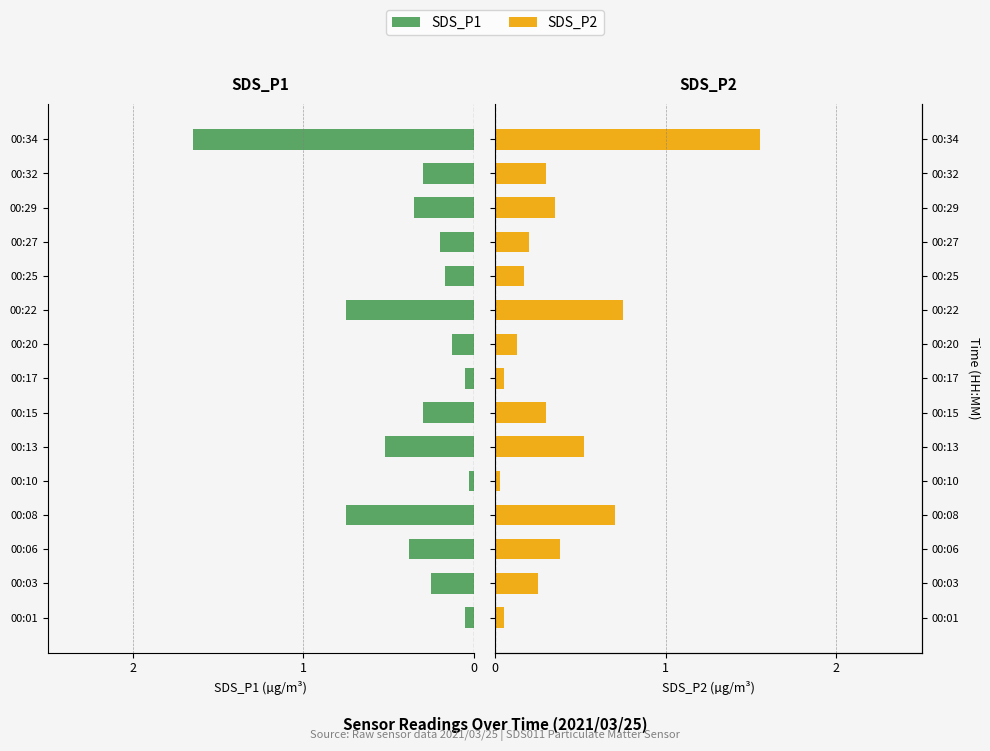

Read the SDS_P2 value at 00:29.

0.3